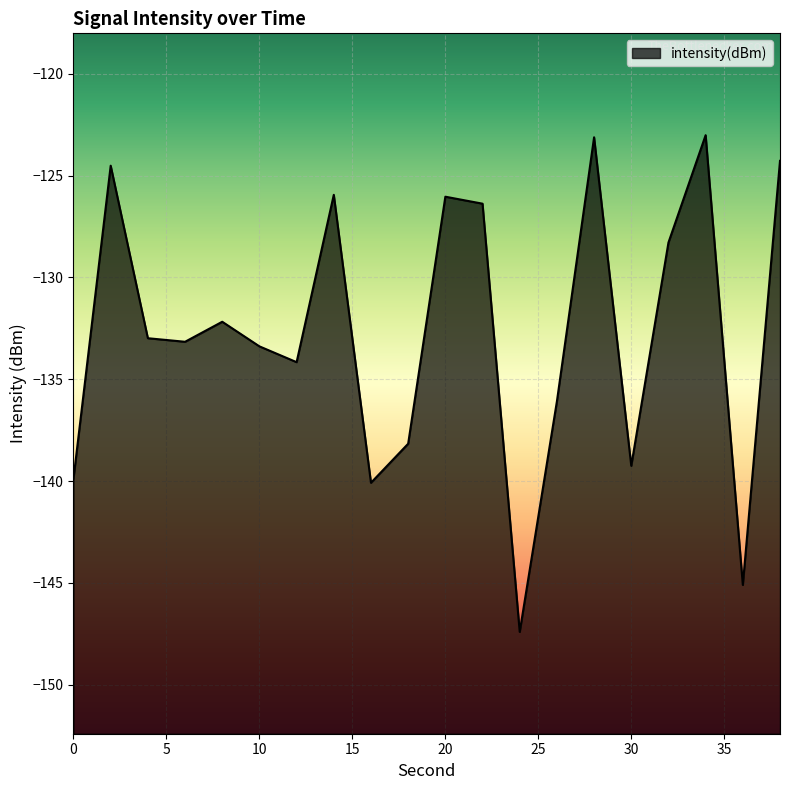

List the labels in order of value, largest first.

34, 28, 38, 2, 14, 20, 22, 32, 8, 4, 6, 10, 12, 26, 18, 30, 0, 16, 36, 24